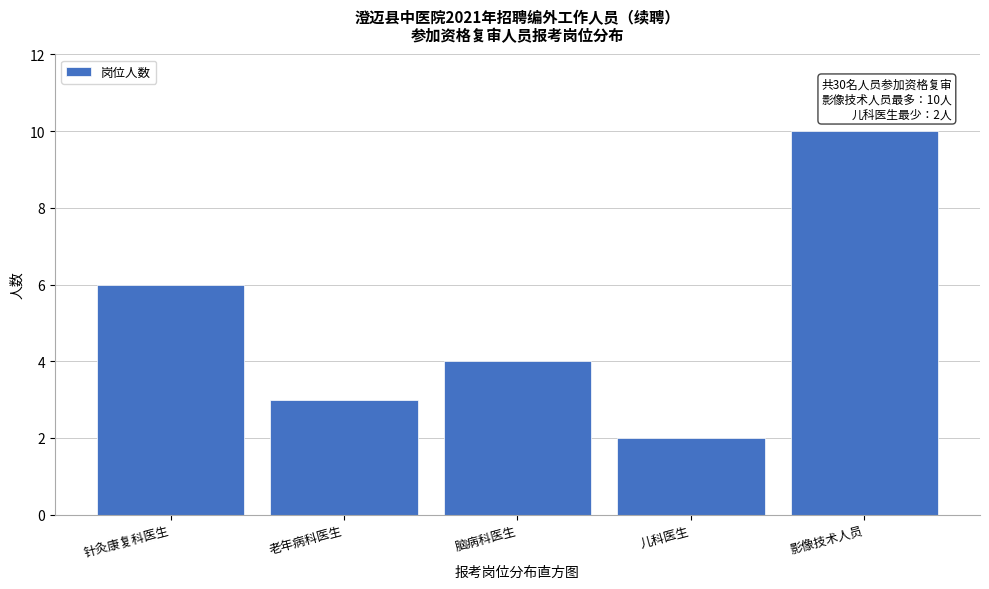

Reading left to right, list all the values displayed in this chart.

针灸康复科医生=6	老年病科医生=3	脑病科医生=4	儿科医生=2	影像技术人员=10